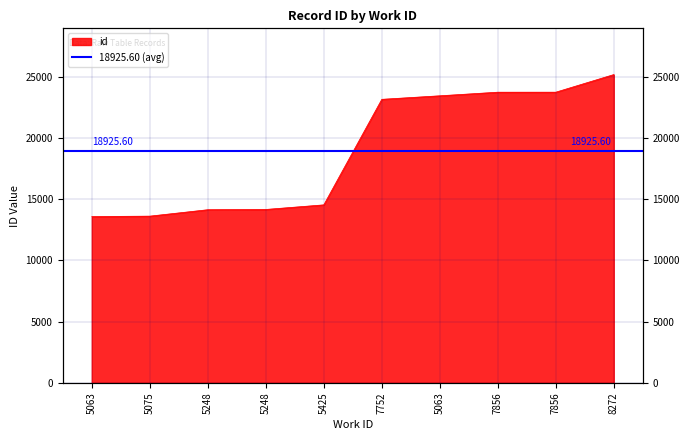

What is the sum of the values at 7856 and 5063?

47174